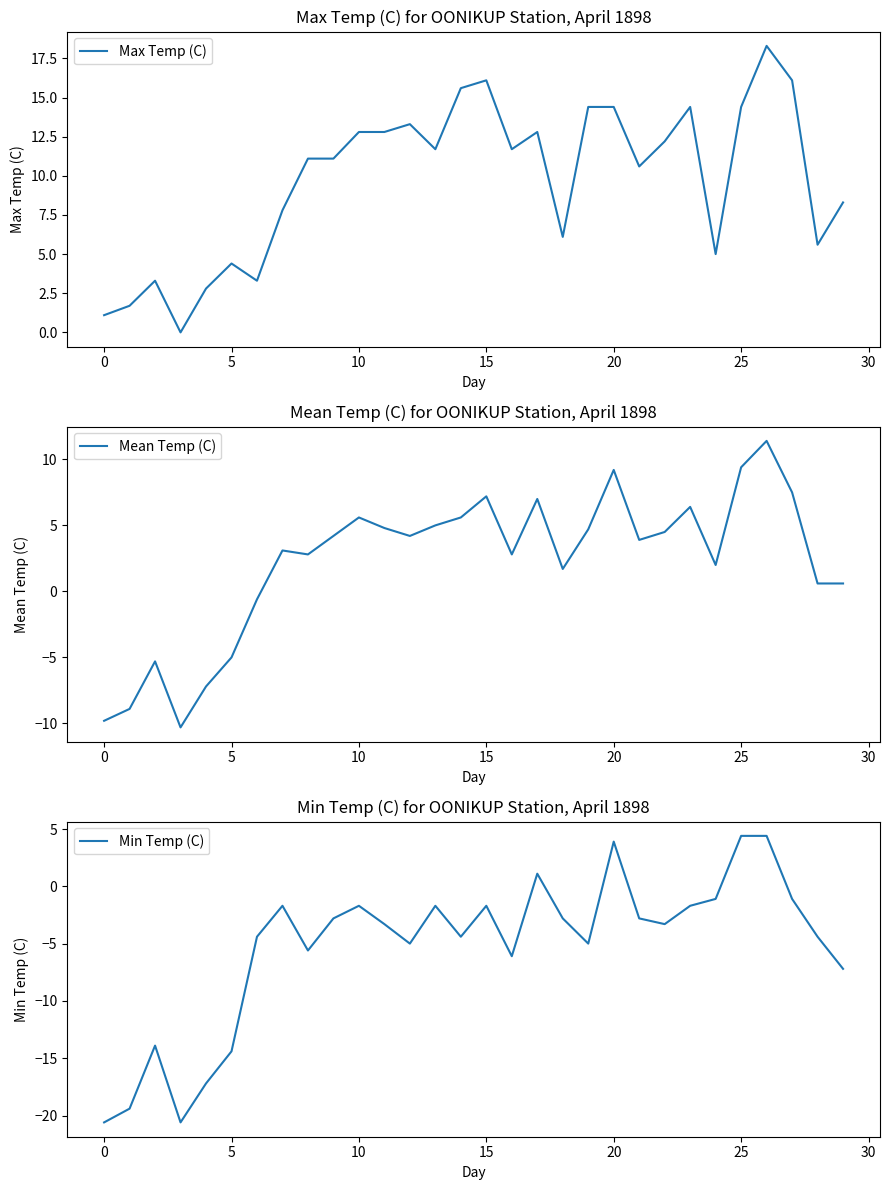

True or false: Max Temp (C) has a value of 4.4 at 5.

True